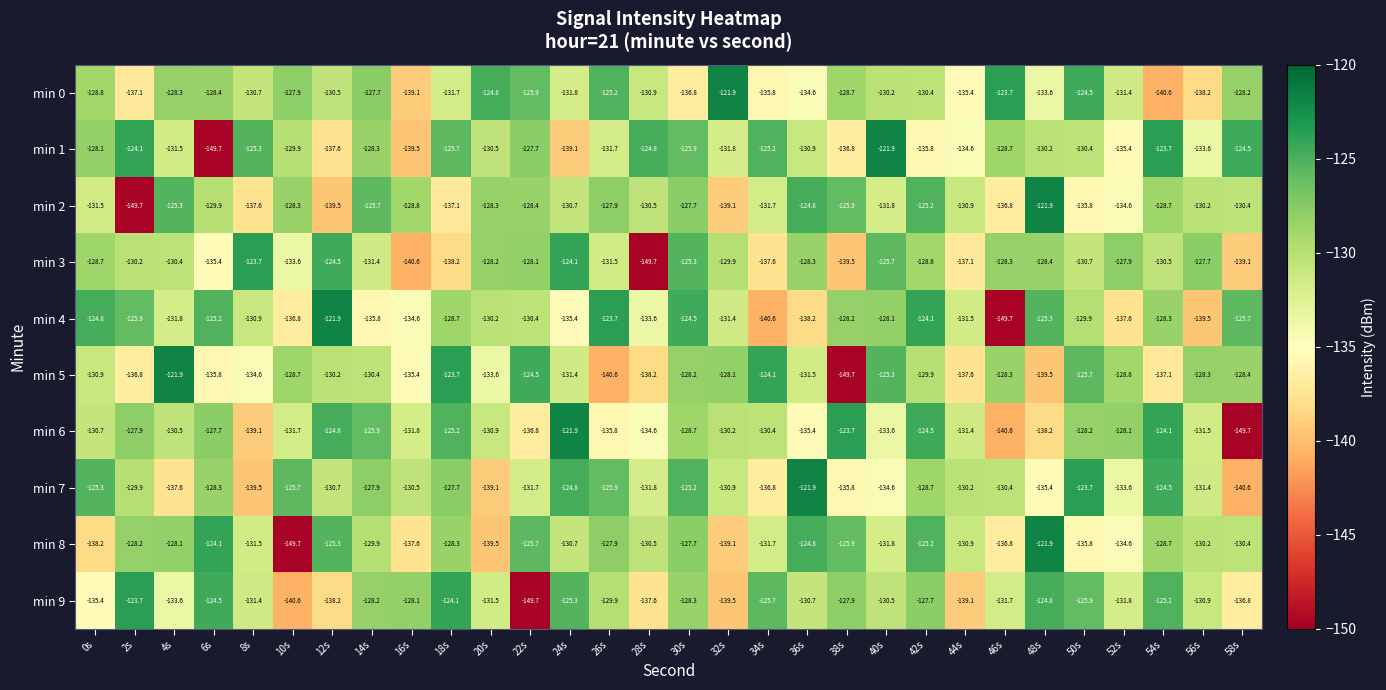

What is the total value across all series at 32s?

-1321.9